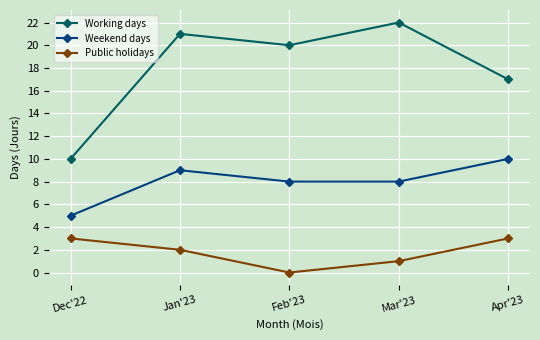

How many values in the Public holidays series are below 2?

2